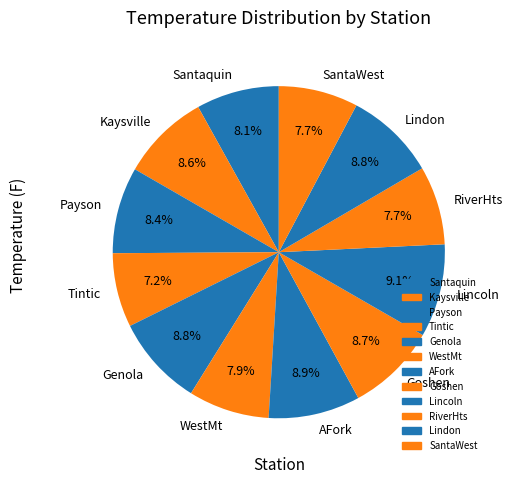

True or false: Kaysville accounts for 9% of the total.

True